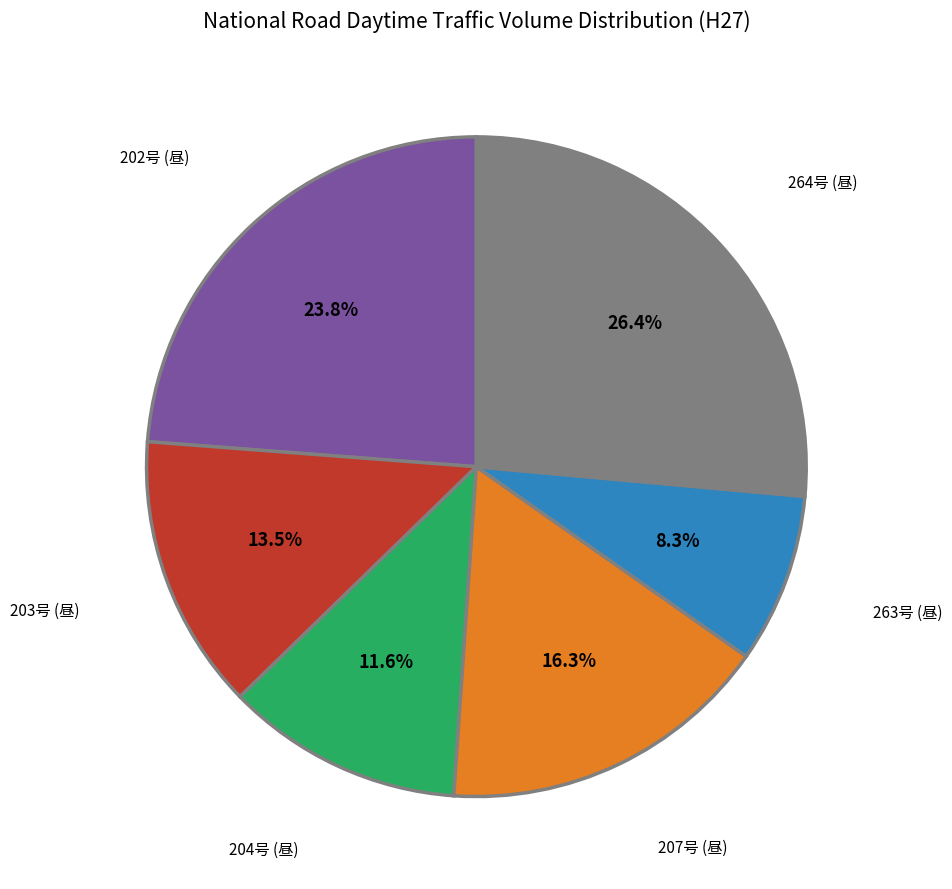

Between 204号 (昼) and 202号 (昼), which is larger?

202号 (昼)